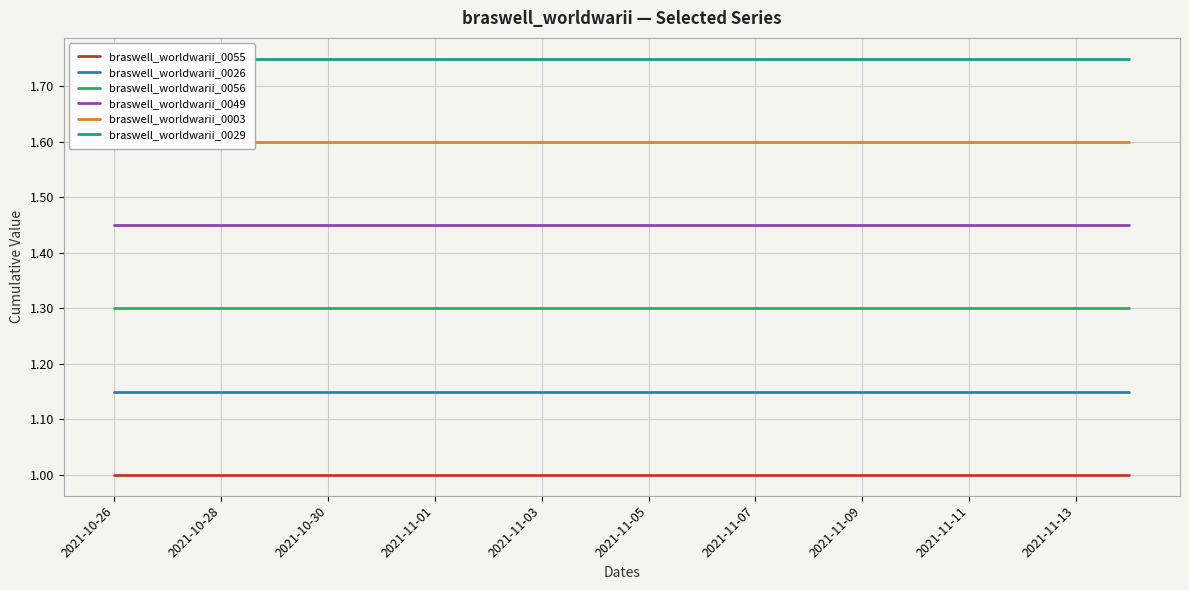

True or false: braswell_worldwarii_0026 and braswell_worldwarii_0056 cross at least once.

False